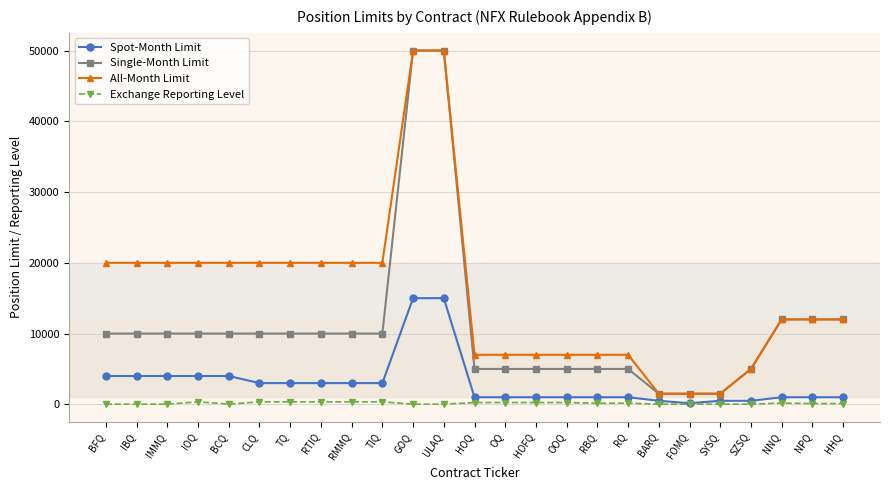

True or false: All-Month Limit has a value of 31324 at TIQ.

False